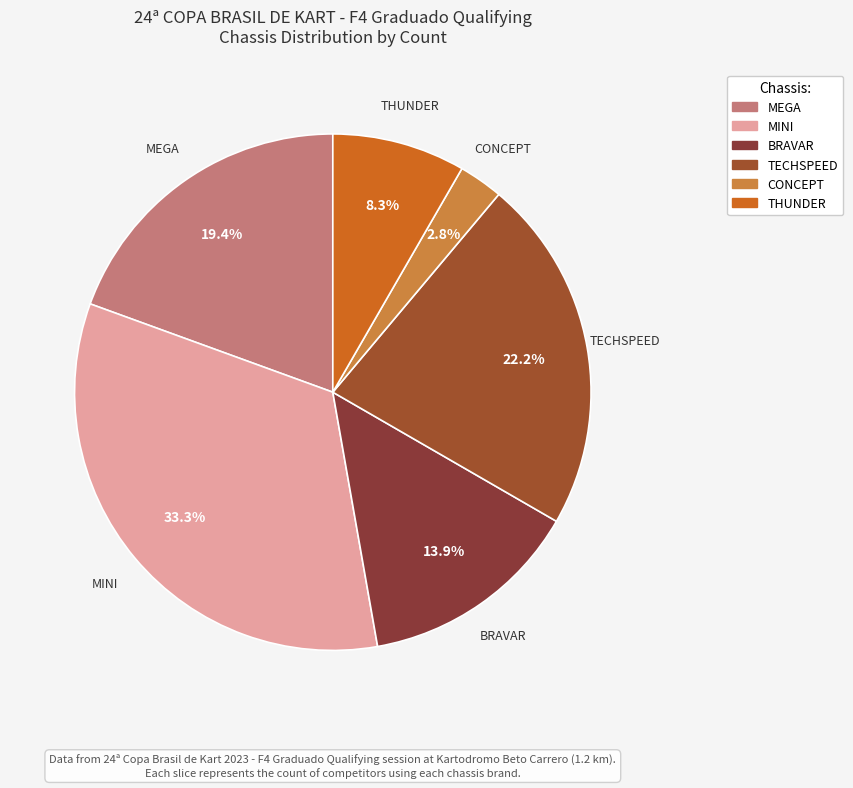

Rank the categories by value from lowest to highest.

CONCEPT, THUNDER, BRAVAR, MEGA, TECHSPEED, MINI